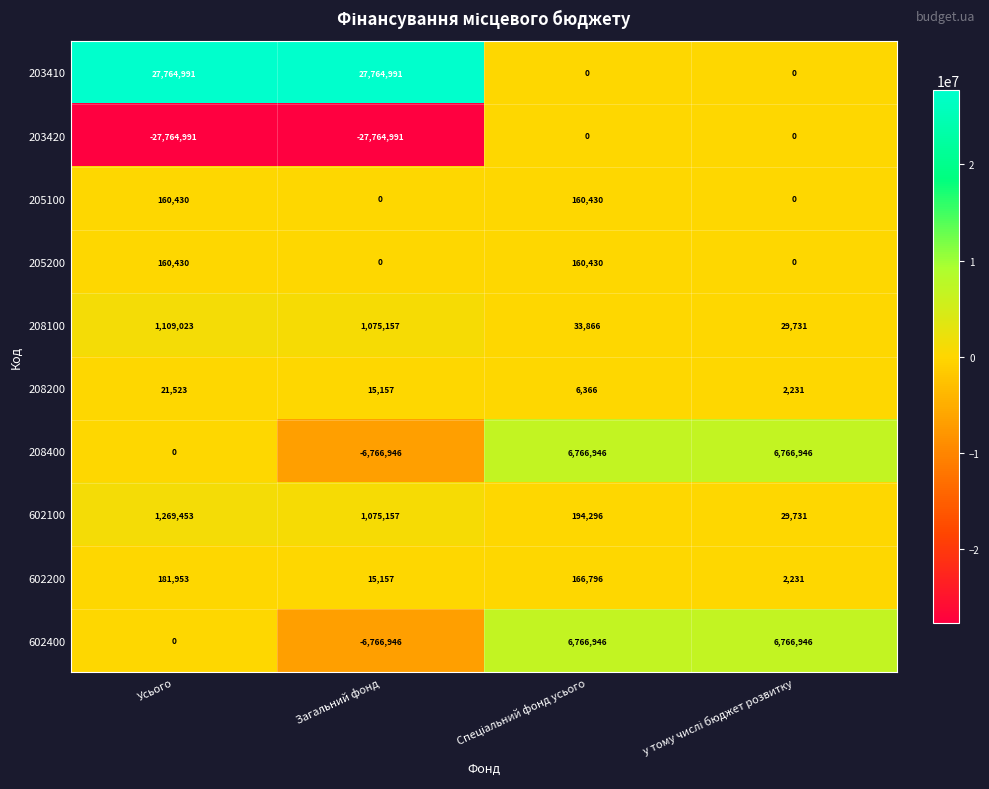

What is the maximum value shown in the chart?

27764991